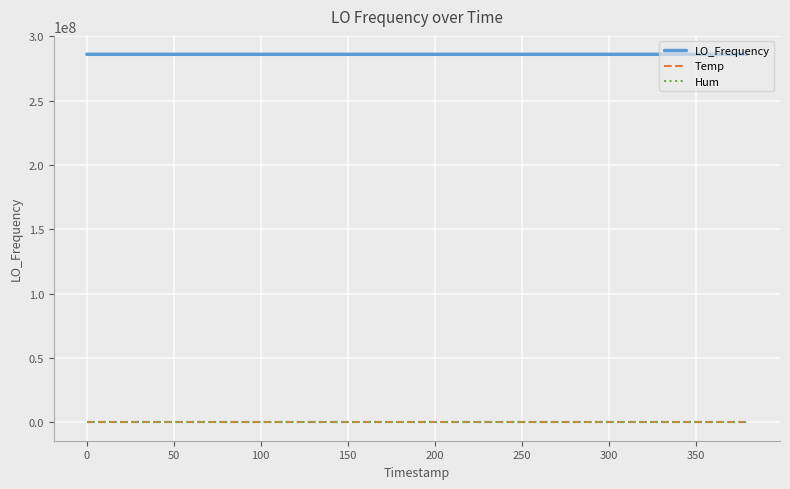

List the series in order of their peak value, lowest first.

Temp, Hum, LO_Frequency